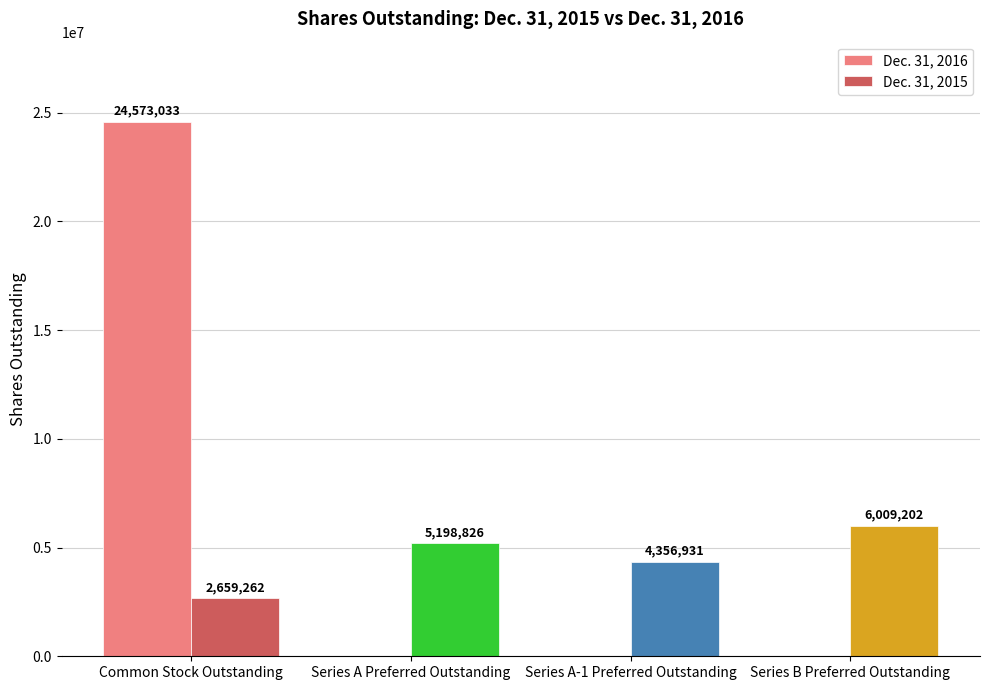

What is the sum of all Dec. 31, 2016 values?

24573033